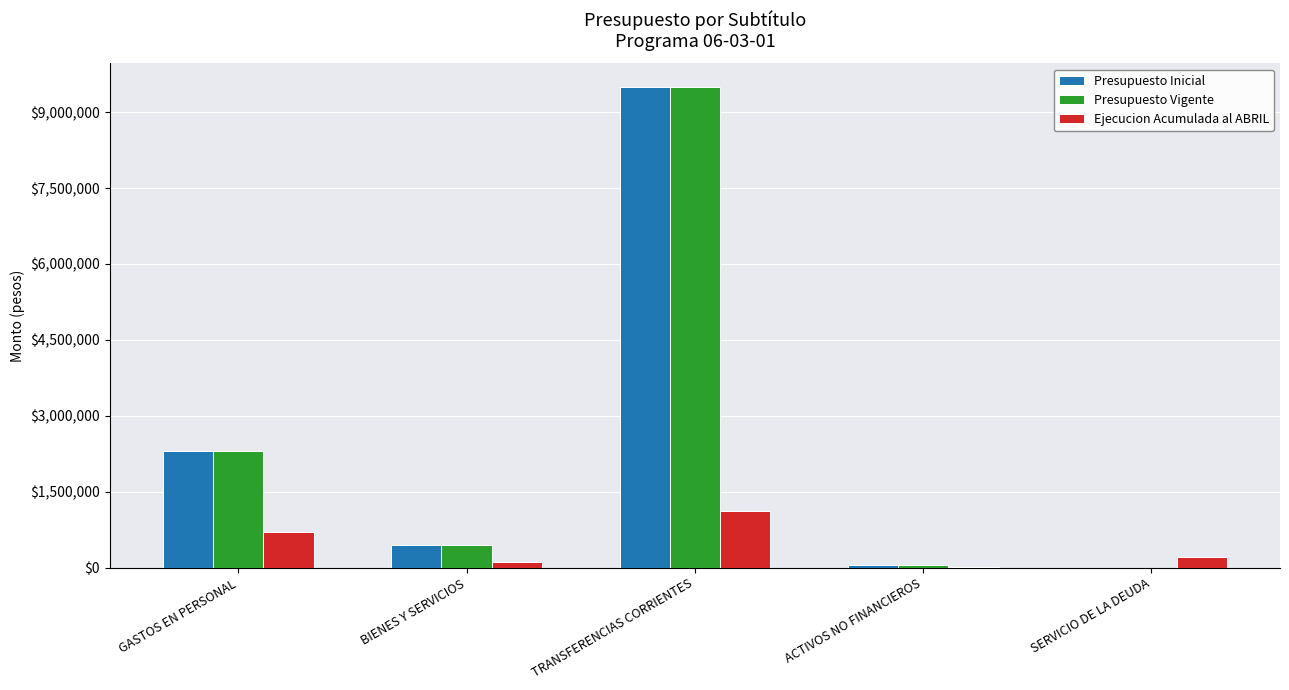

What is the sum of the Ejecucion Acumulada al ABRIL values at SERVICIO DE LA DEUDA and ACTIVOS NO FINANCIEROS?

223445